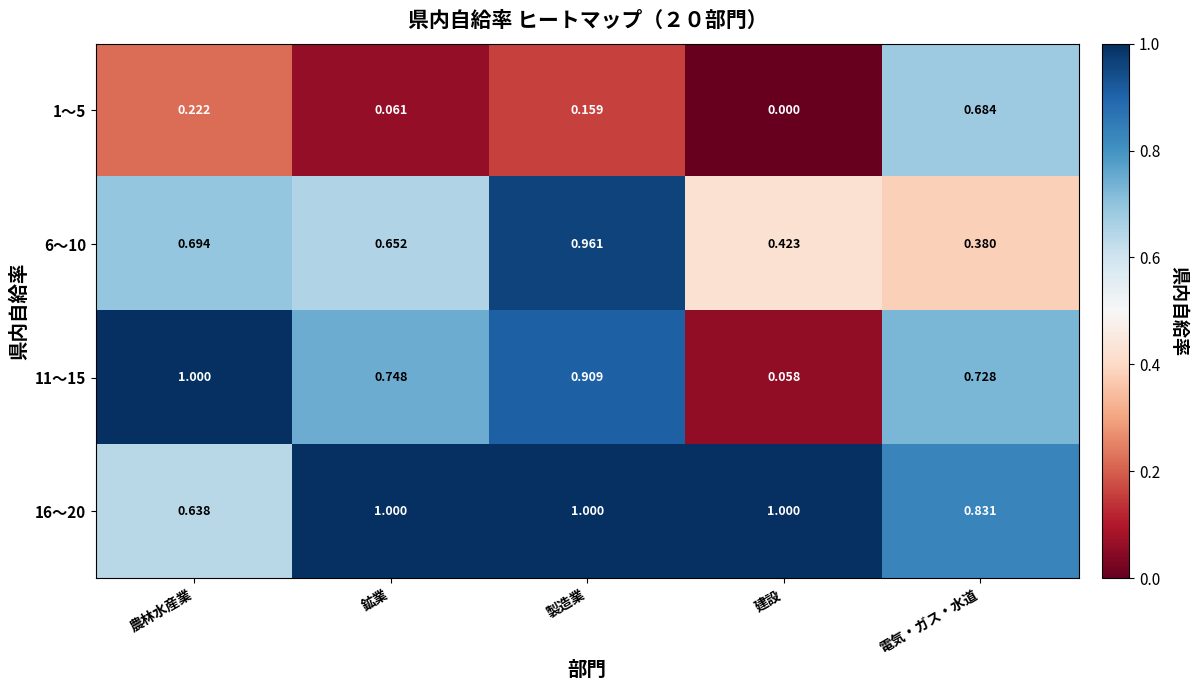

Where is 16〜20 nearest to the value 0?

農林水産業